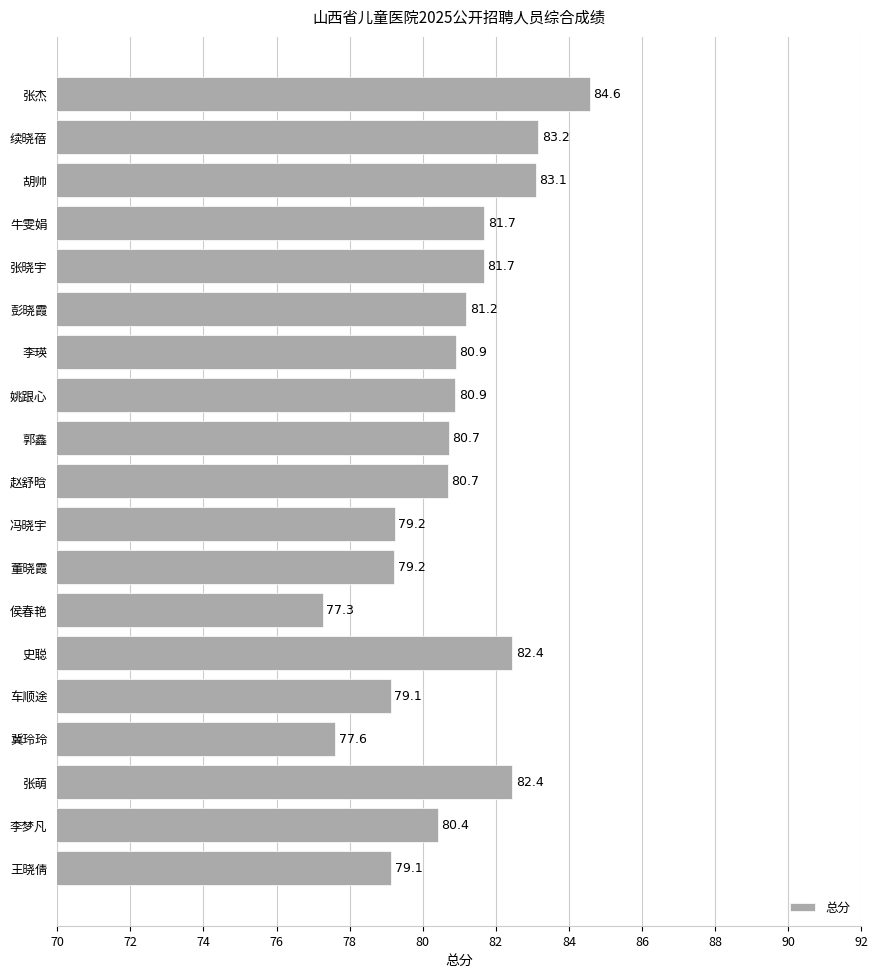

What is the ratio of the value at 胡帅 to the value at 董晓霞?

1.0